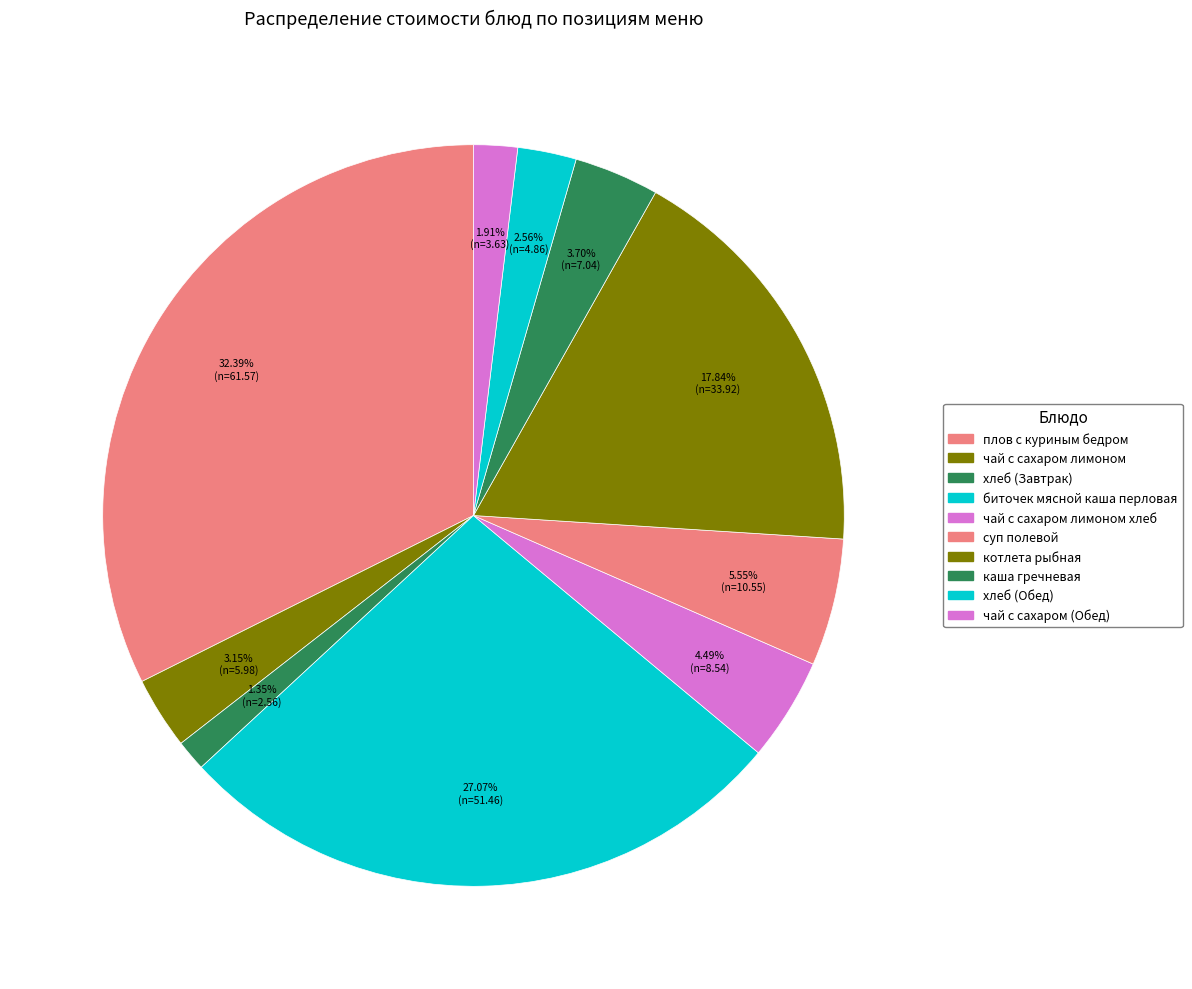

Rank the categories by value from lowest to highest.

хлеб (Завтрак), чай с сахаром (Обед), хлеб (Обед), чай с сахаром лимоном, каша гречневая, чай с сахаром лимоном хлеб, суп полевой, котлета рыбная, биточек мясной каша перловая, плов с куриным бедром